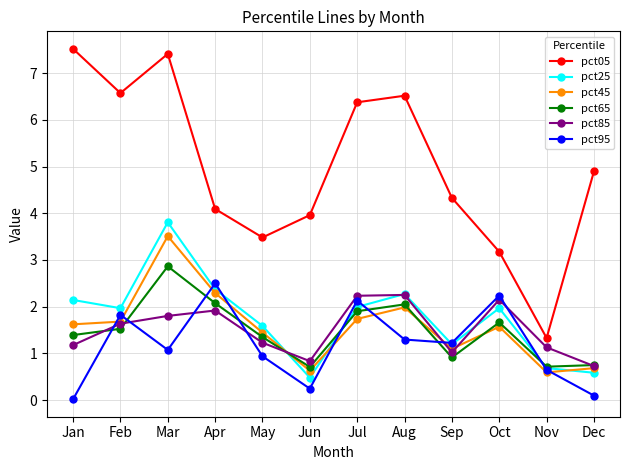

Between Feb and May, which series saw the biggest shift?

pct05